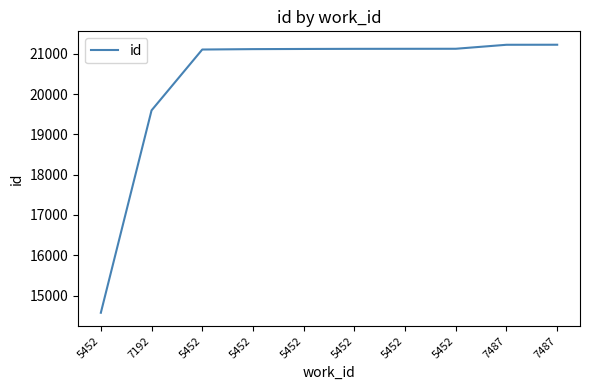

How many lines are shown in the chart?

1